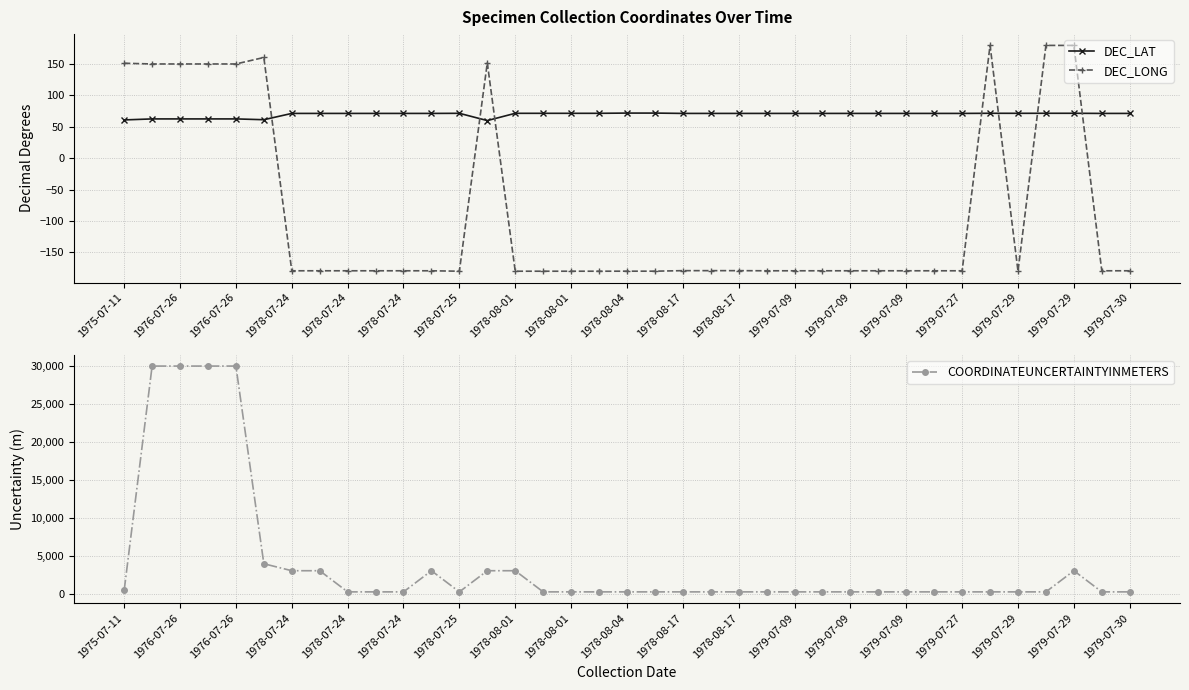

At which category is the sum across all series the highest?

1976-07-26